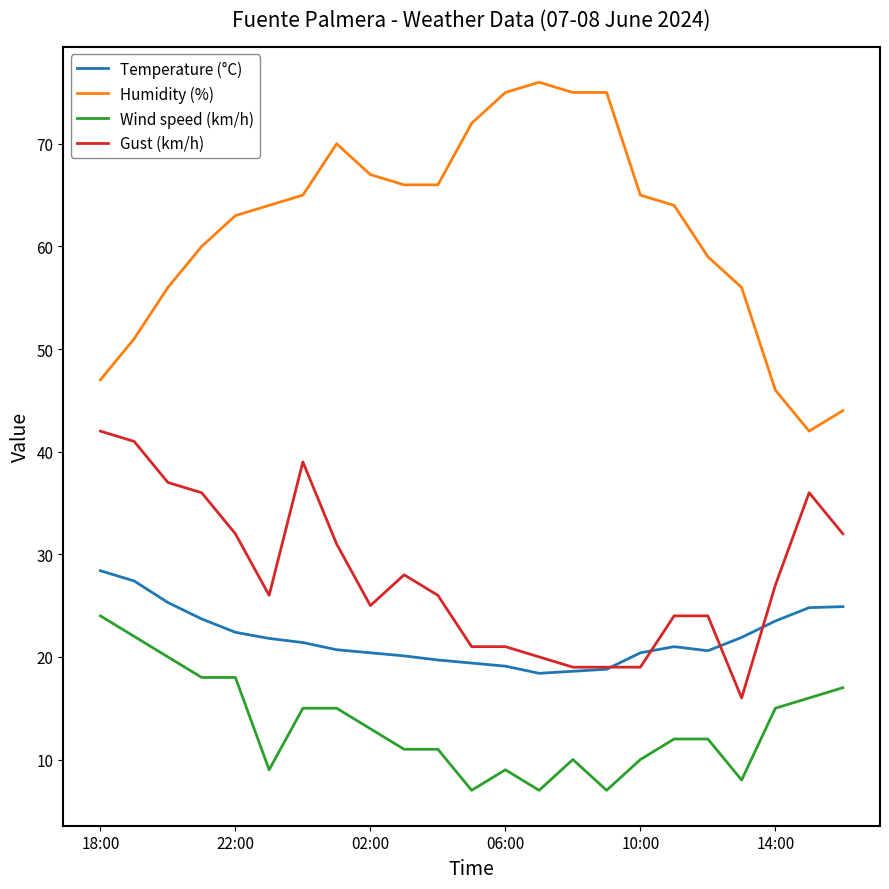

Which series has the largest range (max minus min)?

Humidity (%)